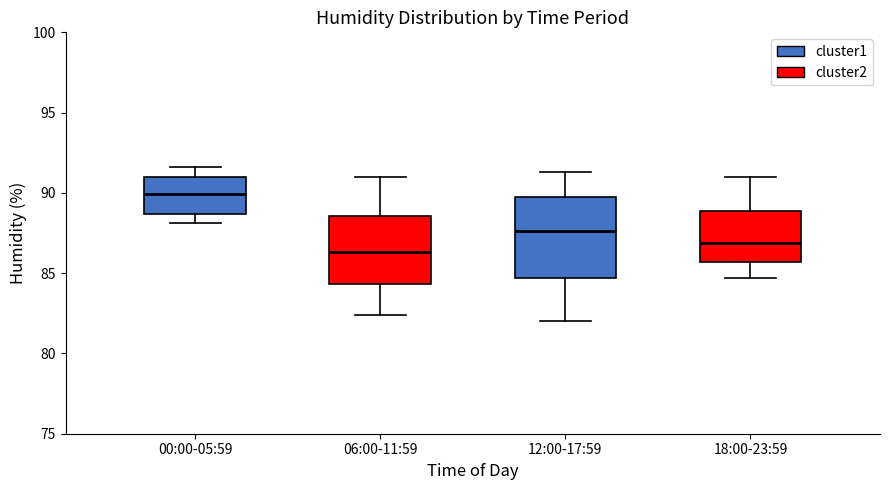

Where does the lower whisker of the box for 12:00-17:59 end on the y-axis? The values are not printed on the chart, so give them approximately, as read against the axis.

82.0